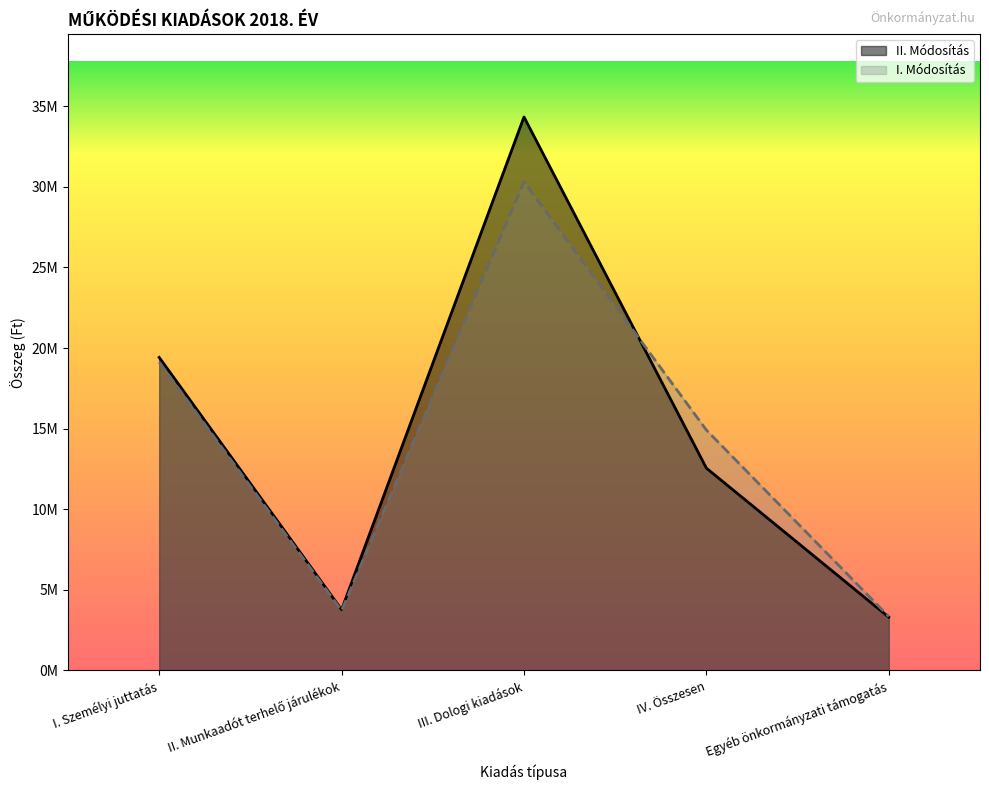

Where is the first local minimum for II. Módosítás?

II. Munkaadót terhelő járulékok